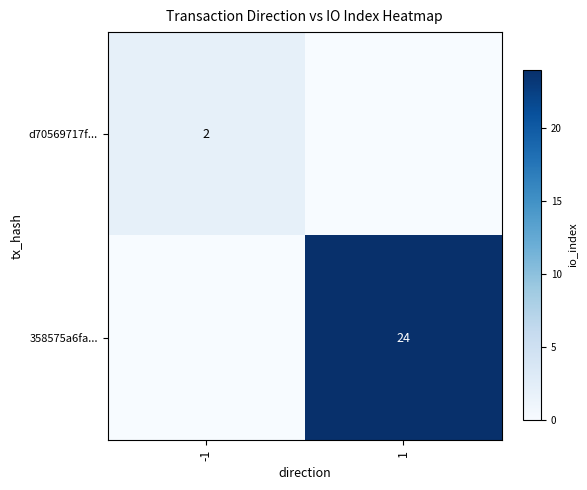

What is the difference between the highest and lowest values at -1?

2